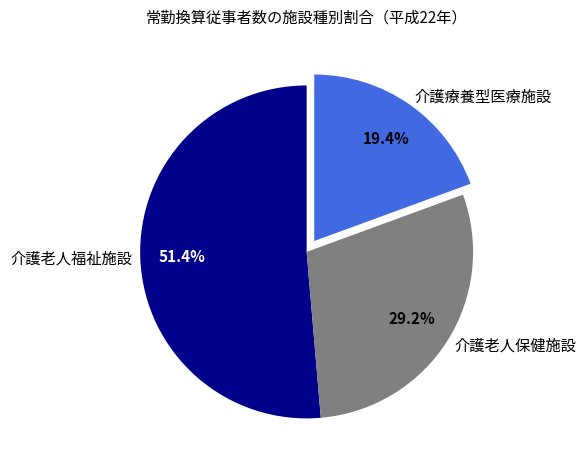

Is it true that 介護療養型医療施設 is 19% of the pie?

True